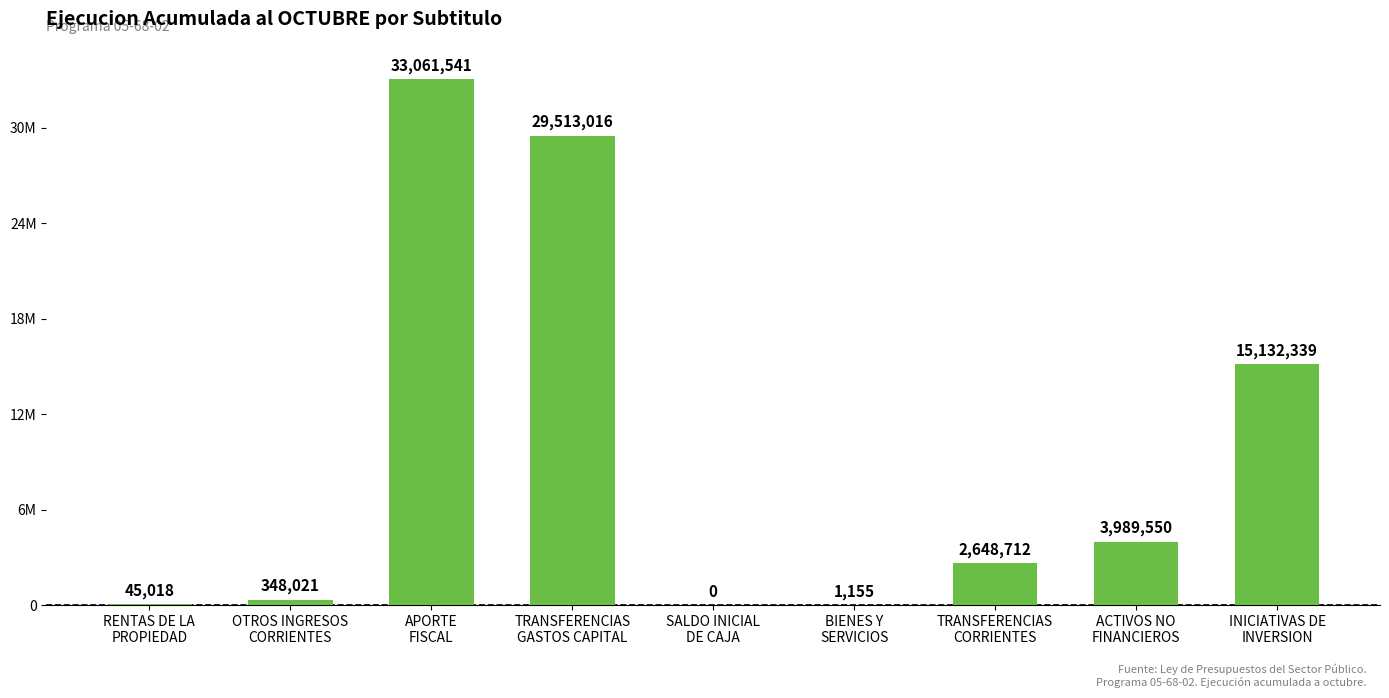

How many data points are less than 2648712?

4